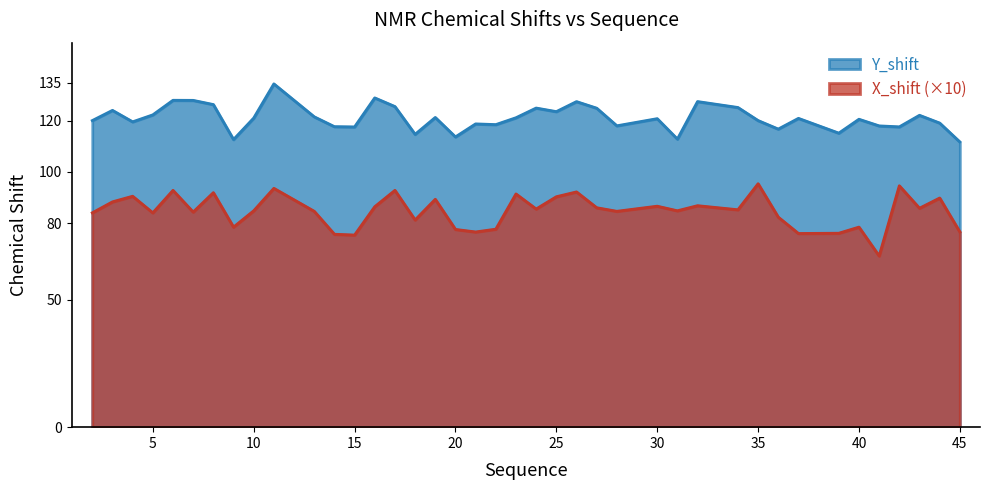

What is the approximate value of Y_shift at 30?

120.9